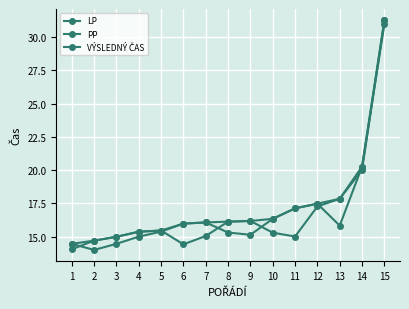

Reading left to right, extract all data points from this chart.

LP: 14.0	14.7	15.0	15.4	15.4	14.4	15.0	16.1	16.2	15.3	15.0	17.3	17.8	20.0	31.3
PP: 14.4	14.0	14.4	15.0	15.4	16.0	16.1	15.3	15.1	16.3	17.1	17.5	15.8	20.3	31.0
VÝSLEDNÝ ČAS: 14.4	14.7	15.0	15.4	15.4	16.0	16.1	16.1	16.2	16.3	17.1	17.5	17.8	20.3	31.3